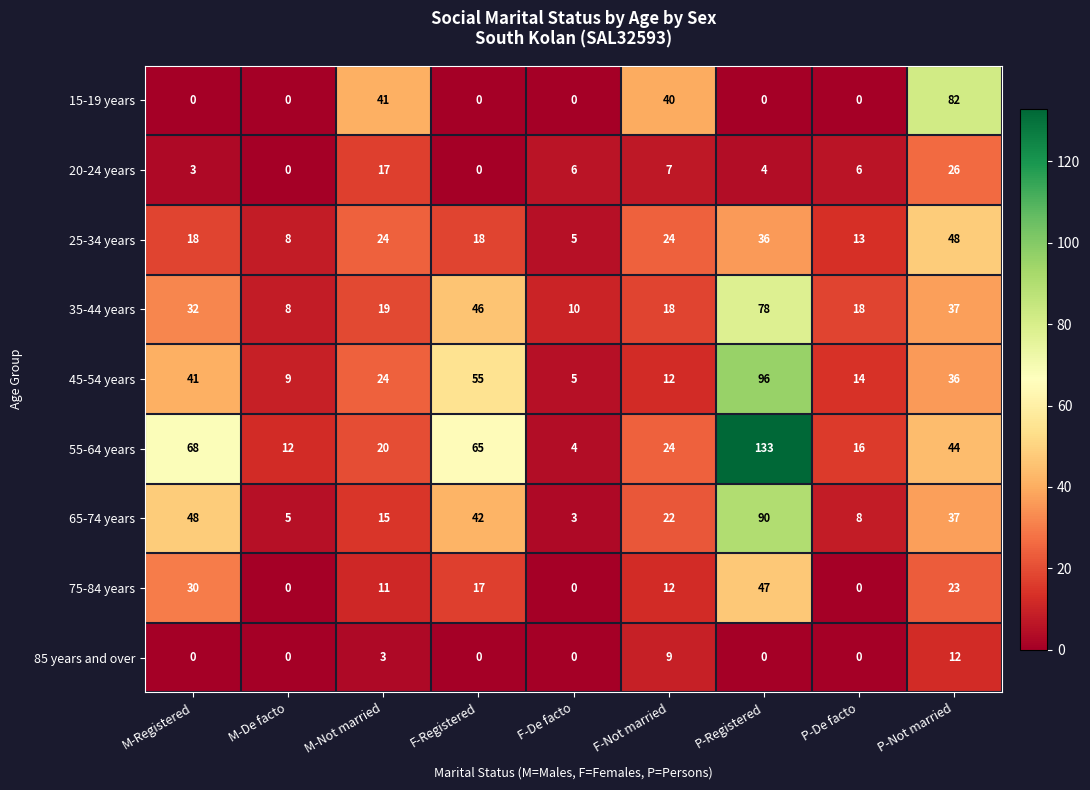

Which series changed the most between F-Not married and P-Registered?

55-64 years